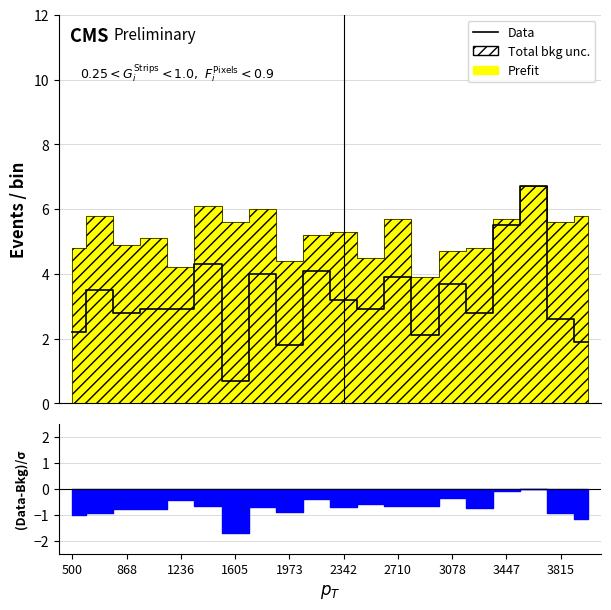

Approximately how many times larger is the value at 3078 compared to 2342?

1.2